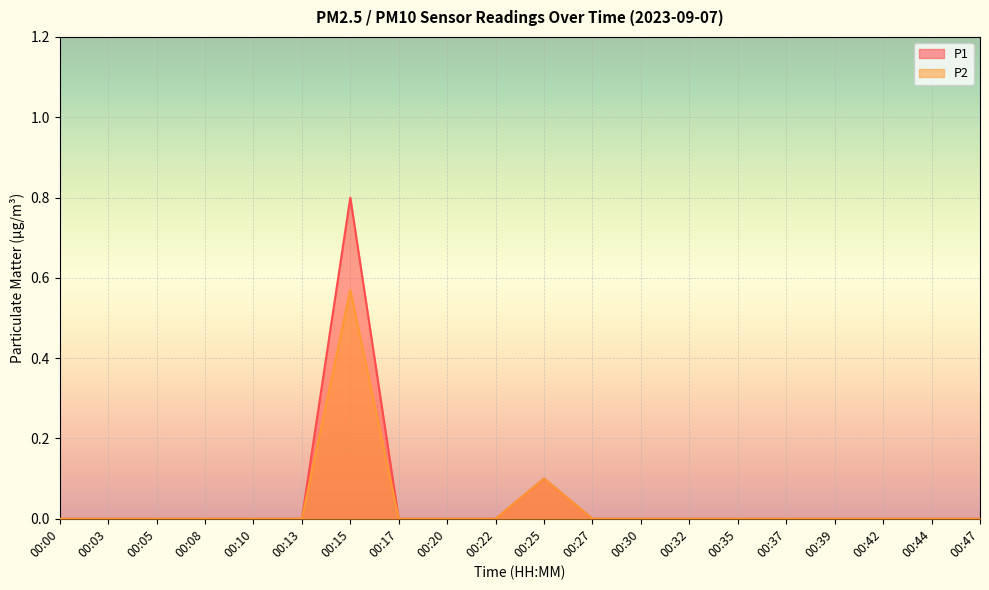

Which category has the lowest value in the P1 series?

00:00